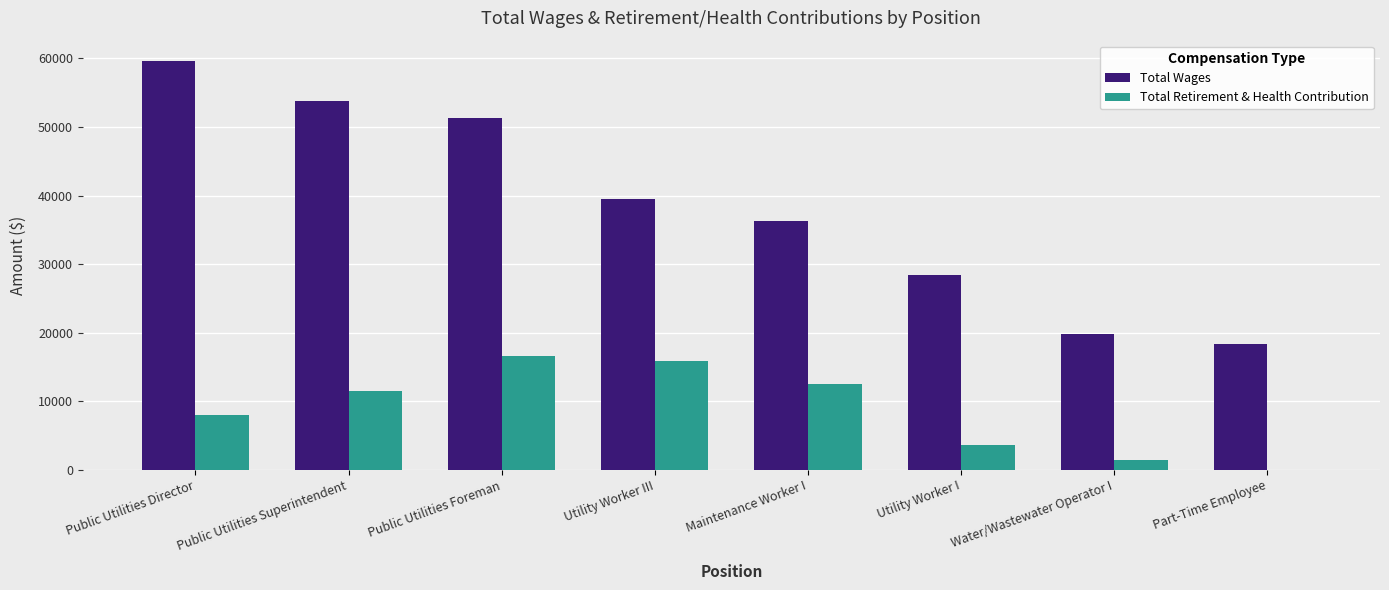

Which series changed the most between Public Utilities Director and Public Utilities Superintendent?

Total Wages